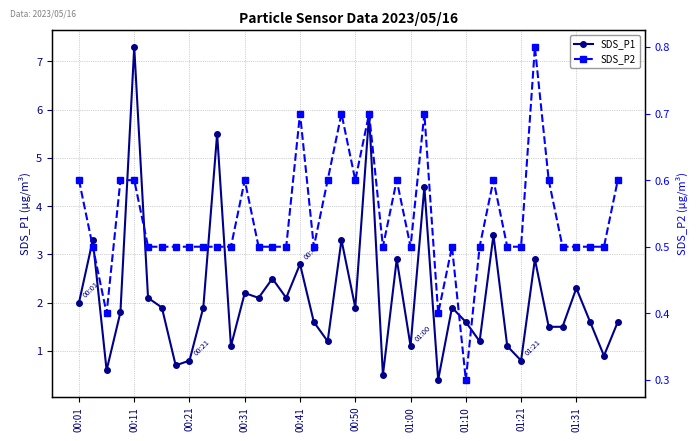

True or false: SDS_P1 and SDS_P2 cross at least once.

False